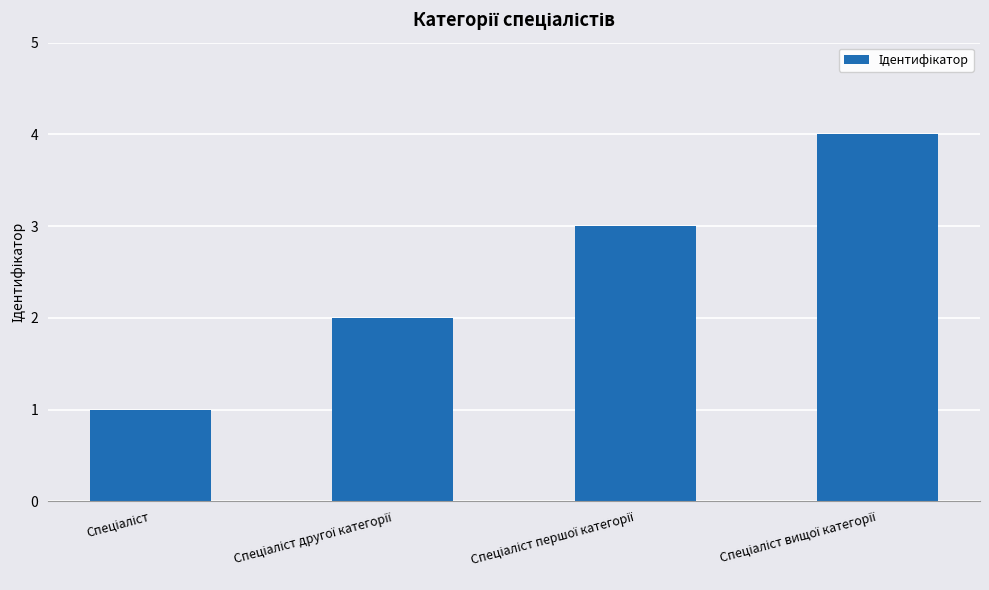

What is the maximum value shown in the chart?

4